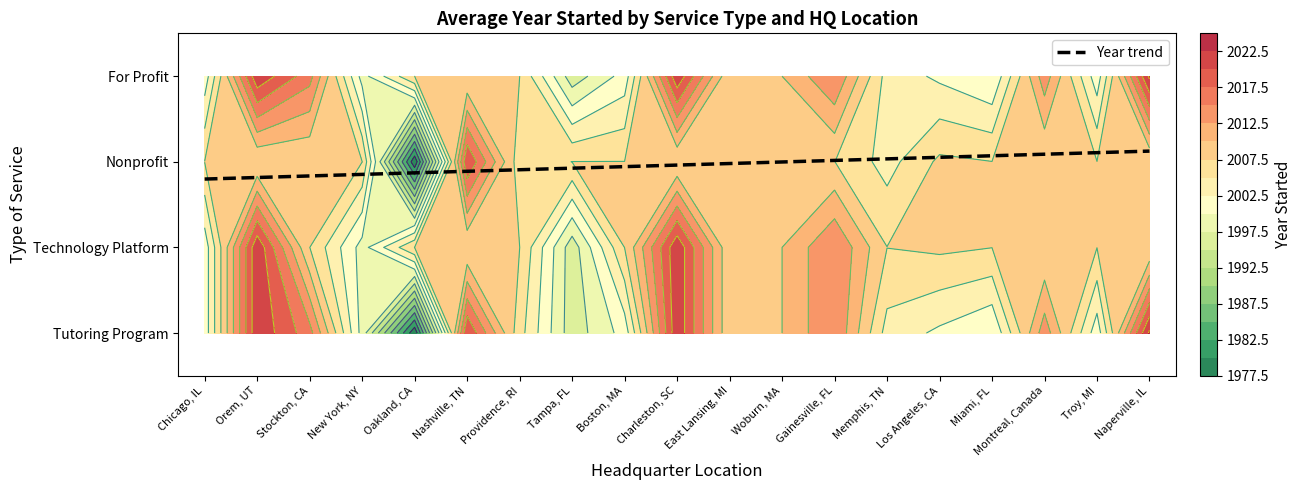

At which label does For Profit reach its peak?

Naperville, Illinois